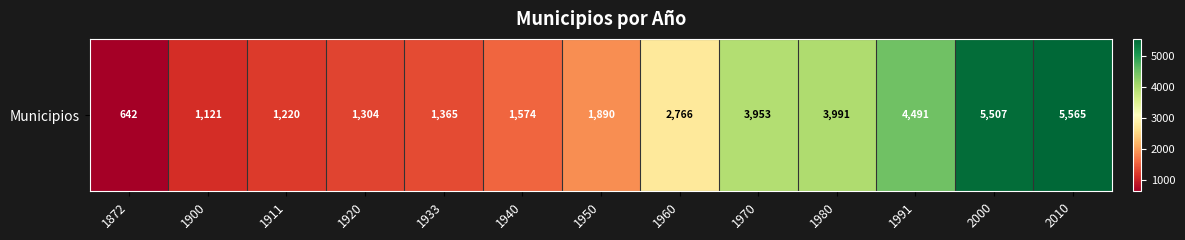

Which has a higher value, 1950 or 1960?

1960